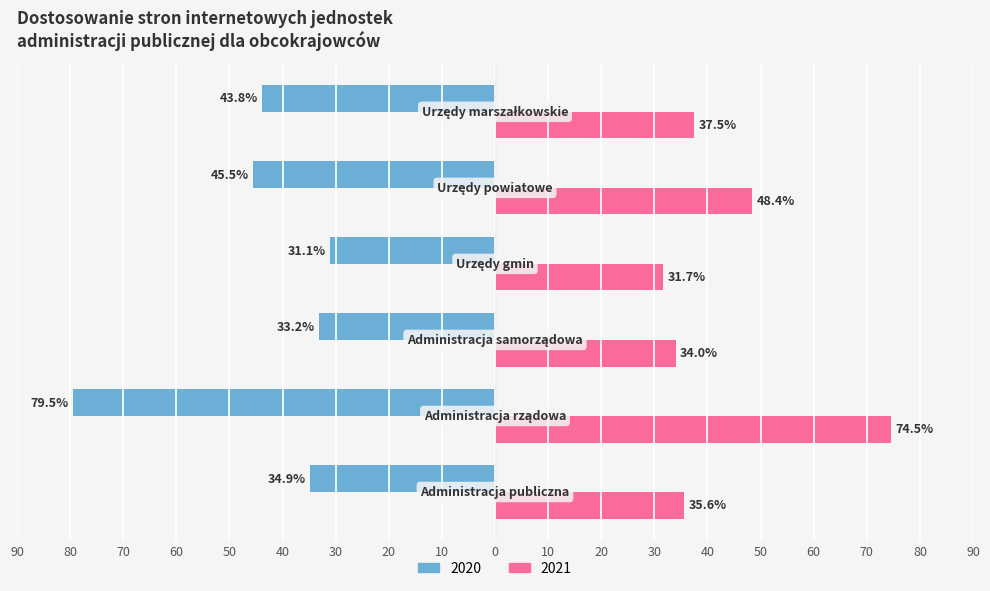

What are all the series names shown in the legend?

2020, 2021